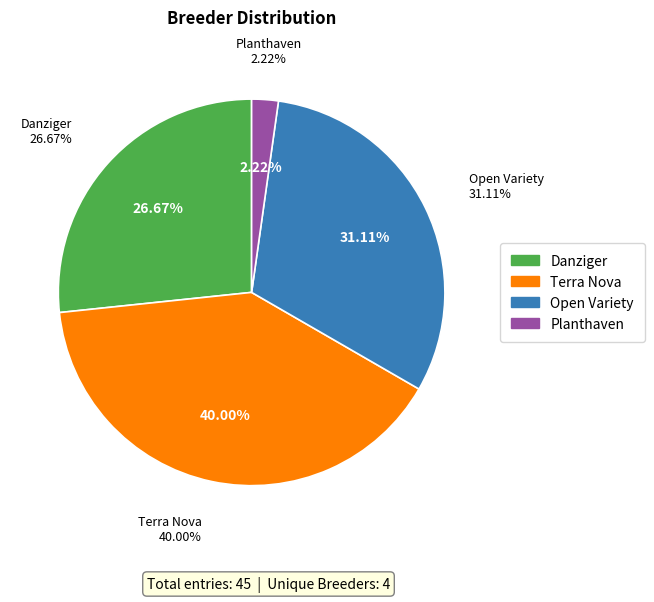

To the nearest percent, what portion does Planthaven represent?

2%